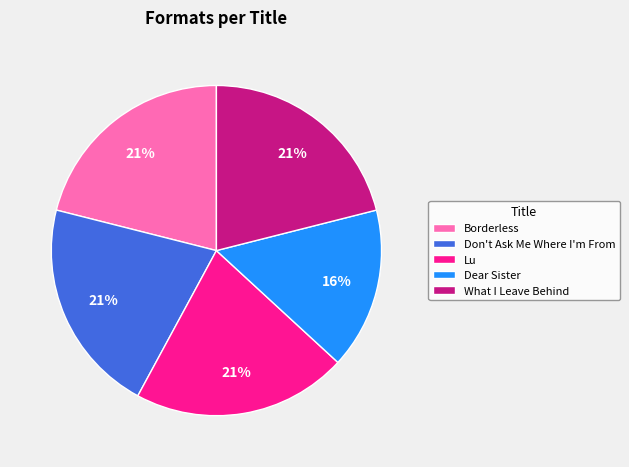

Is there any slice that represents more than half of the pie?

No